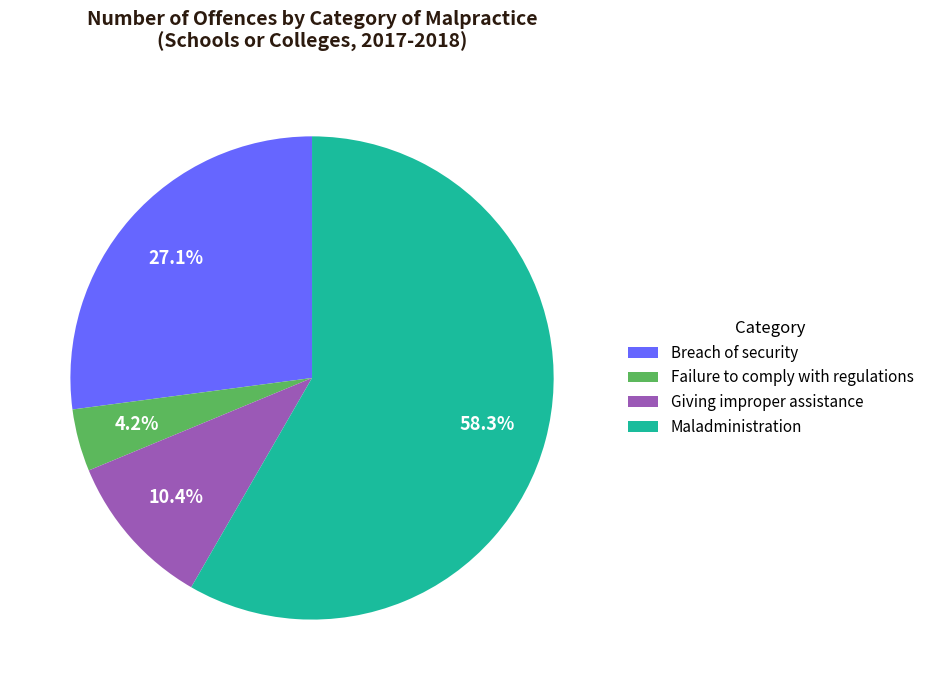

Which has a higher value, Failure to comply with regulations or Breach of security?

Breach of security